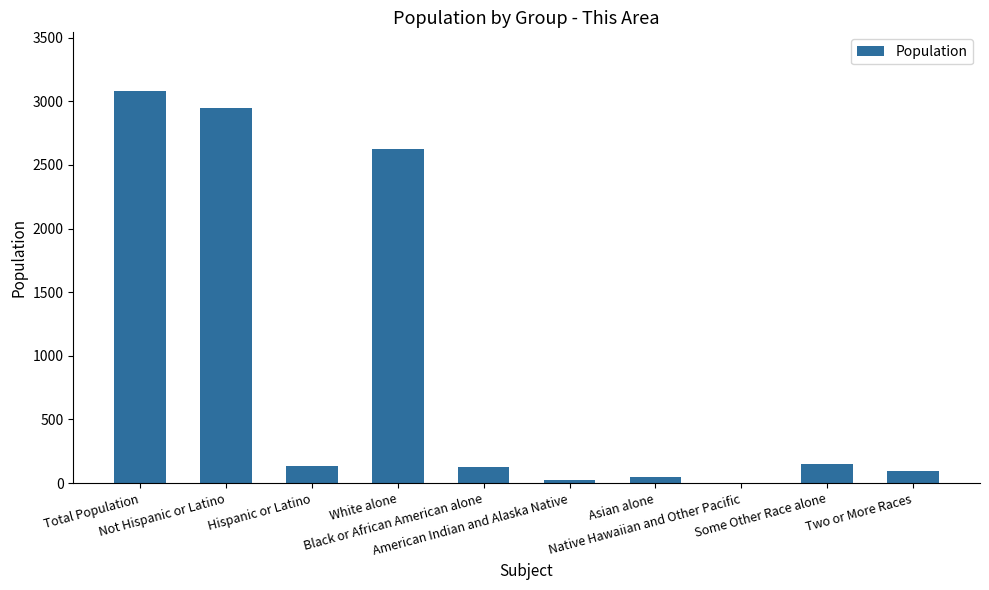

What is the sum of all values?

9240